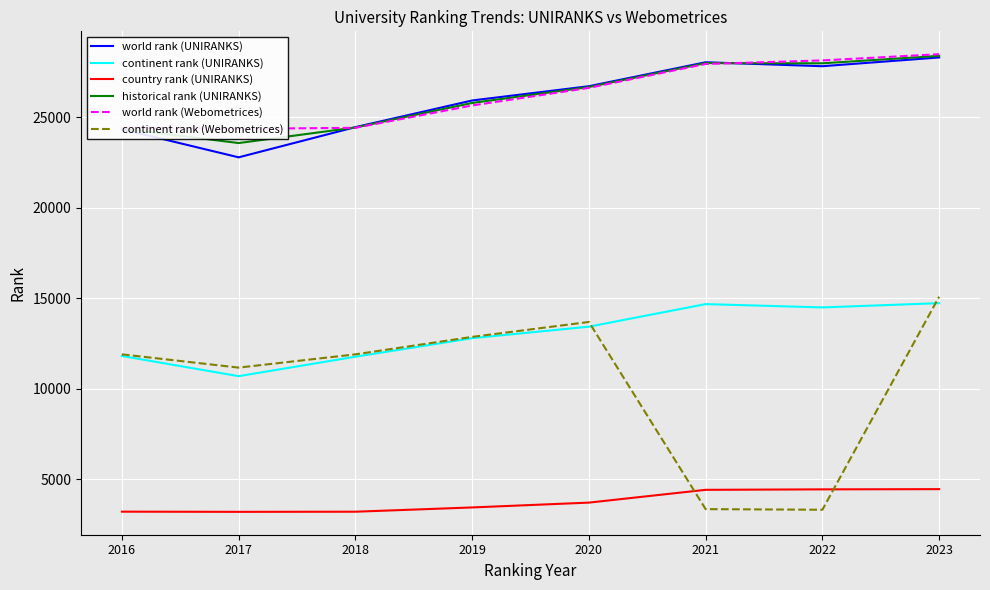

Reading left to right, transcribe all the data shown in this chart.

world rank (UNIRANKS): 2016=24350.0	2017=22794.0	2018=24463.0	2019=25937.0	2020=26726.0	2021=28050.0	2022=27832.0	2023=28315.0
continent rank (UNIRANKS): 2016=11812.0	2017=10695.0	2018=11771.0	2019=12795.0	2020=13431.0	2021=14679.0	2022=14496.0	2023=14731.0
country rank (UNIRANKS): 2016=3204.0	2017=3194.0	2018=3201.0	2019=3437.0	2020=3704.0	2021=4411.0	2022=4437.0	2023=4449.0
historical rank (UNIRANKS): 2016=24387.5	2017=23583.0	2018=24444.5	2019=25799.0	2020=26679.5	2021=28003.0	2022=27992.0	2023=28405.0
world rank (Webometrices): 2016=24425.0	2017=24372.0	2018=24426.0	2019=25661.0	2020=26633.0	2021=27956.0	2022=28152.0	2023=28495.0
continent rank (Webometrices): 2016=11901.0	2017=11168.0	2018=11901.0	2019=12867.0	2020=13692.0	2021=3344.0	2022=3310.0	2023=15089.0